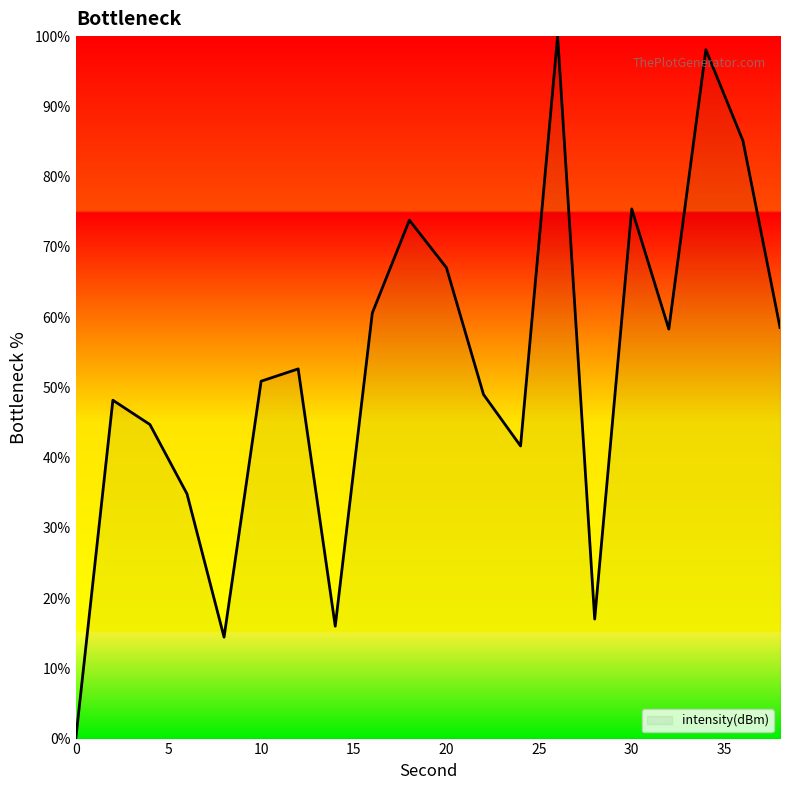

True or false: there are more than 1 points higher than both neighbors.

True